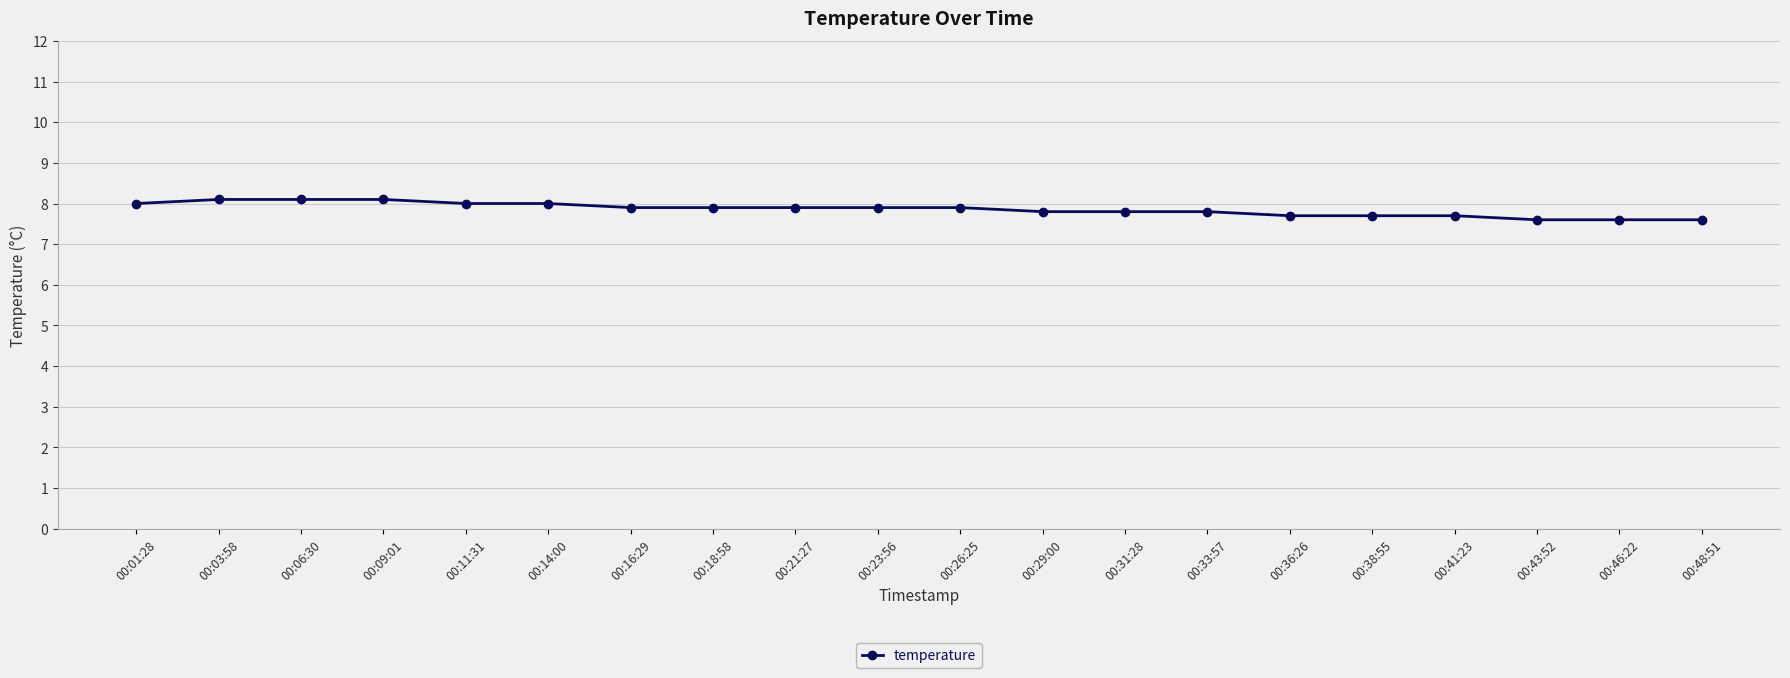

What is the change in value from 00:16:29 to 00:43:52?

-0.3